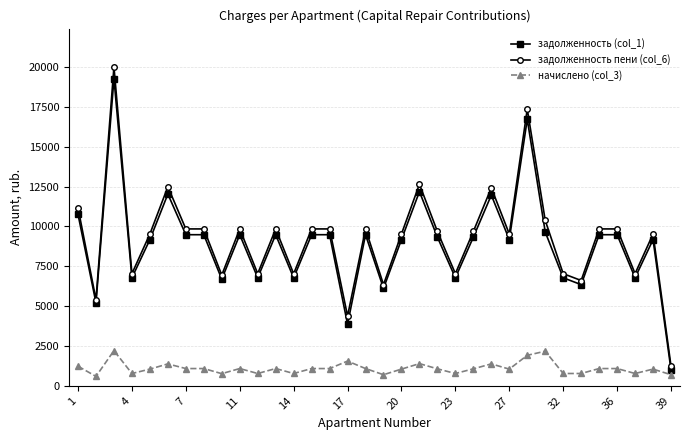

How many lines are shown in the chart?

3